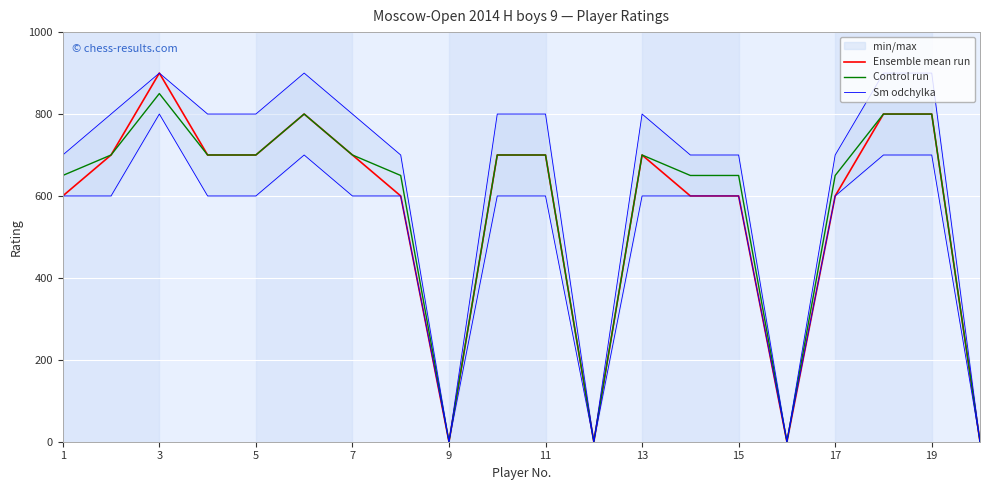

What is the highest value of the Control run series?

850